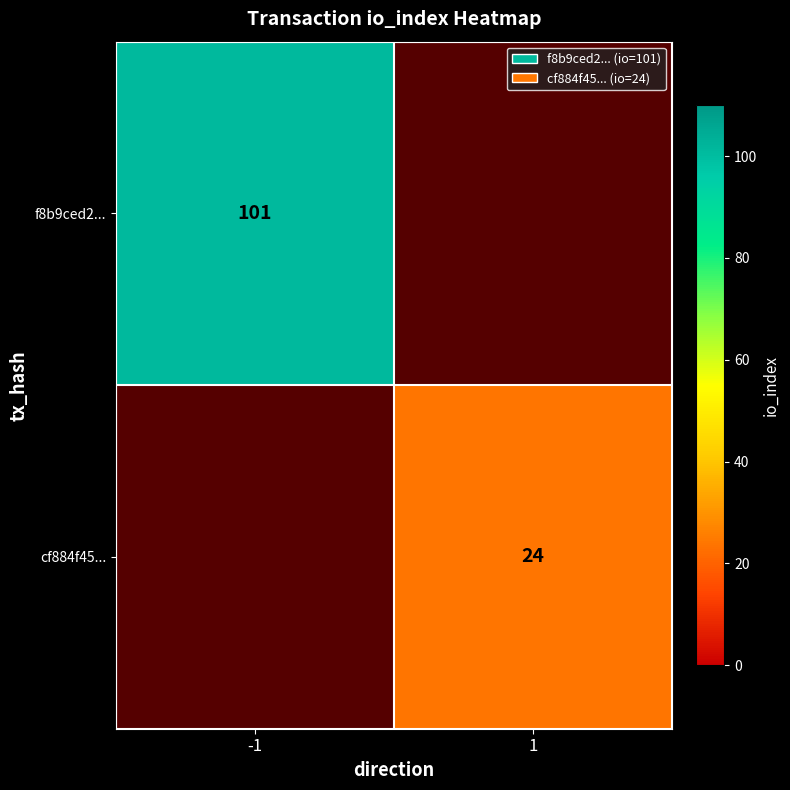

The f8b9ced2... series shows 101 at -1. True or false?

True